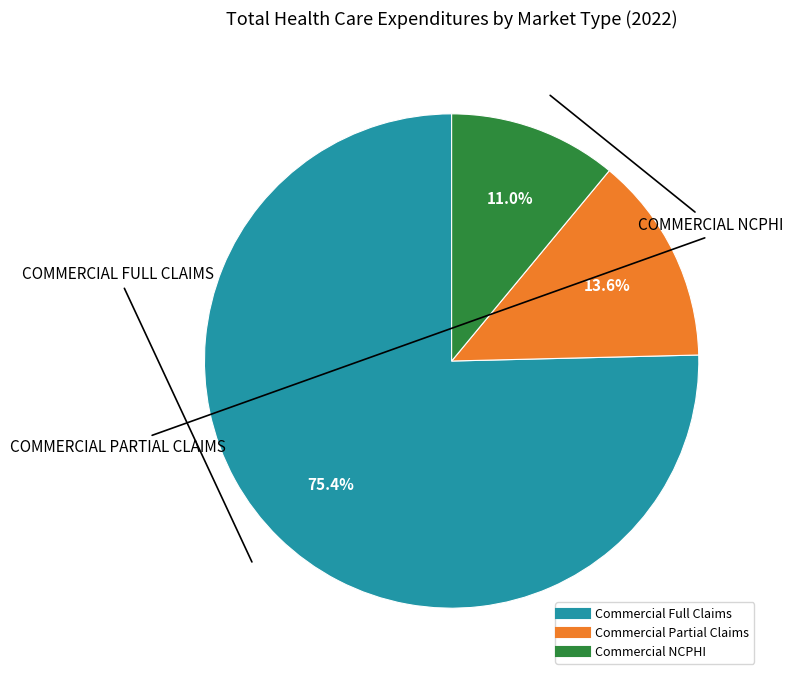

Between Commercial Full Claims and Commercial Partial Claims, which is larger?

Commercial Full Claims